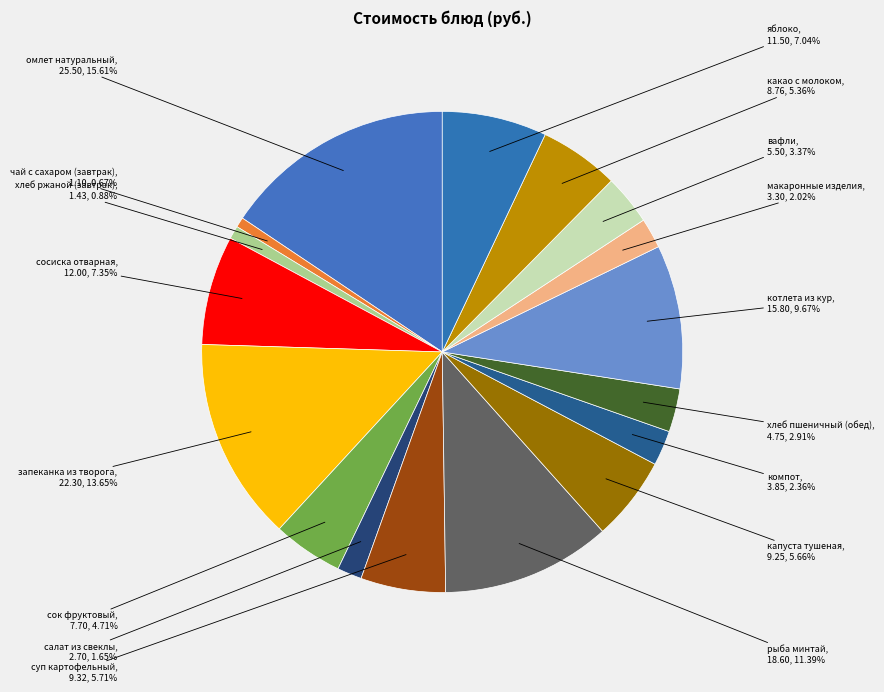

Is there a majority slice in this chart?

No